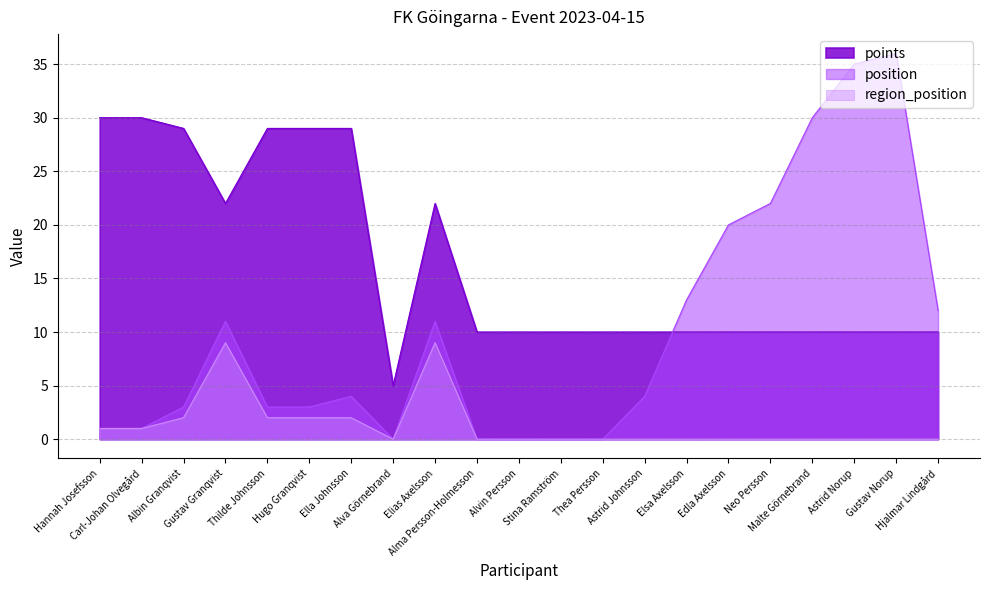

At which label is points closest to 17?

Gustav Granqvist